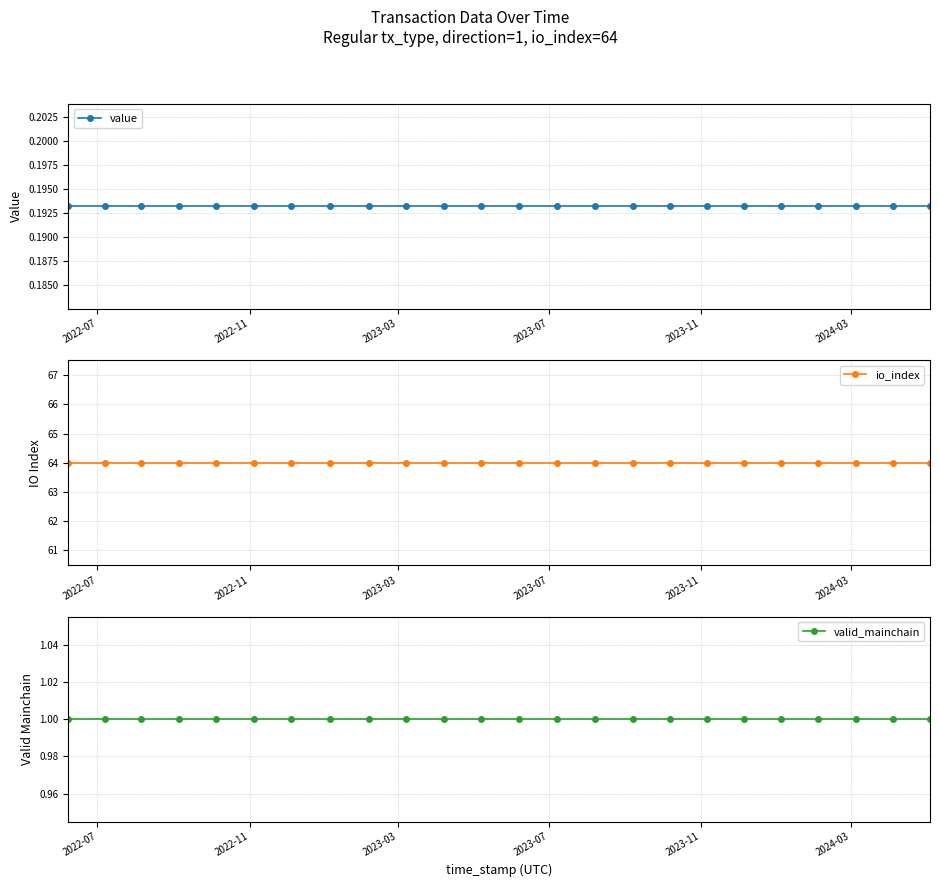

True or false: valid_mainchain and io_index intersect in this chart.

False